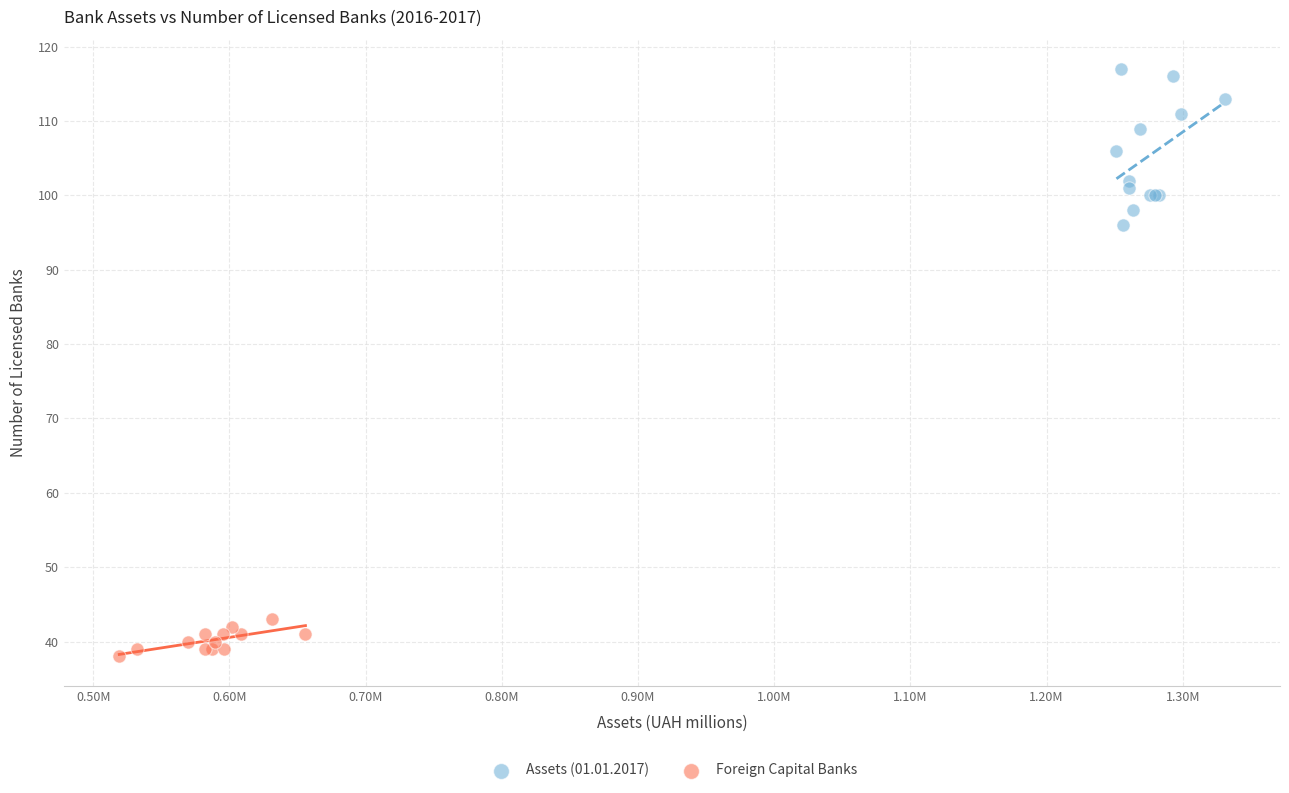

Which series contains the highest Y value?

Assets (01.01.2017)